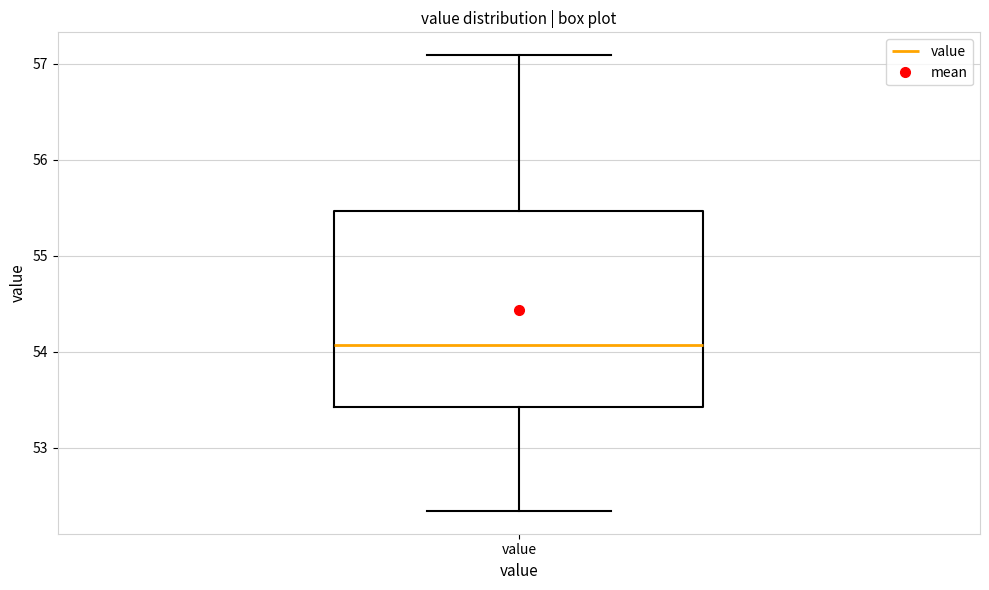

Read this box plot against the y-axis: the position of the median line, the range covered by the box, and the ends of both whiskers. The values are not printed on the chart, so give them approximately, as read against the axis.

median 54.1, box 53.4 to 55.5, whiskers 52.3 to 57.1